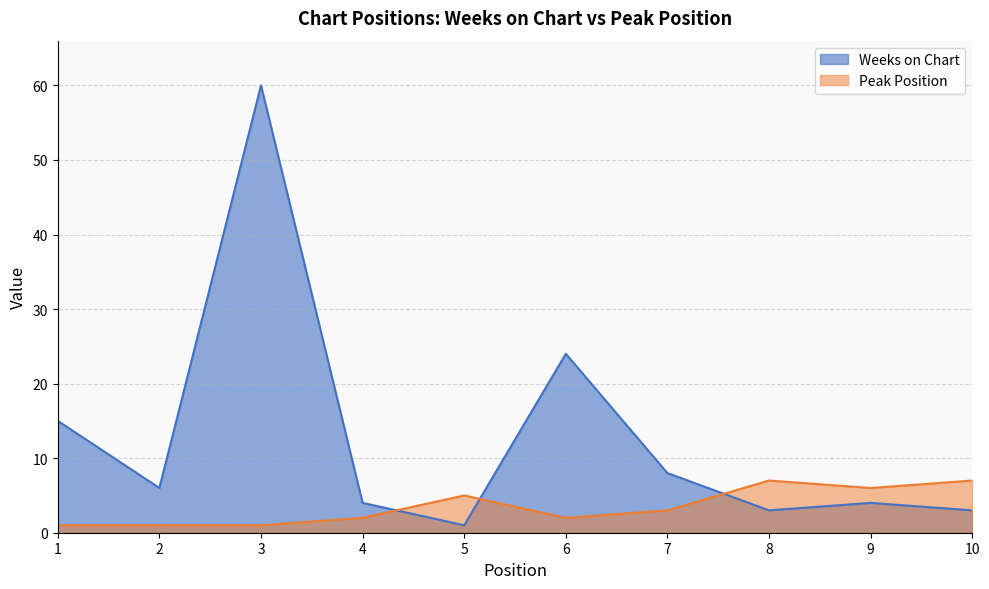

The Peak Position series shows 2 at 3. True or false?

False